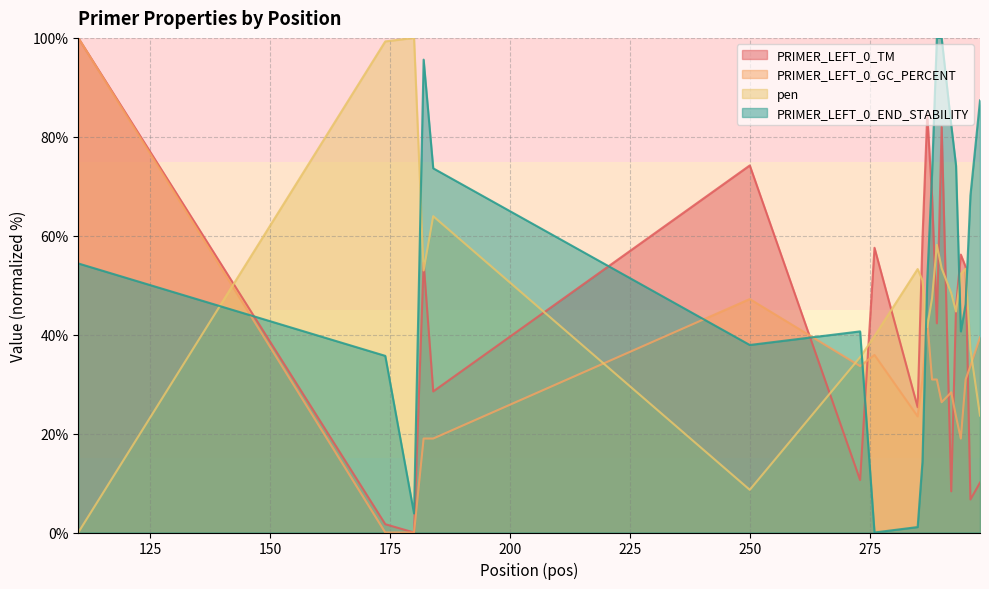

How many lines are shown in the chart?

4